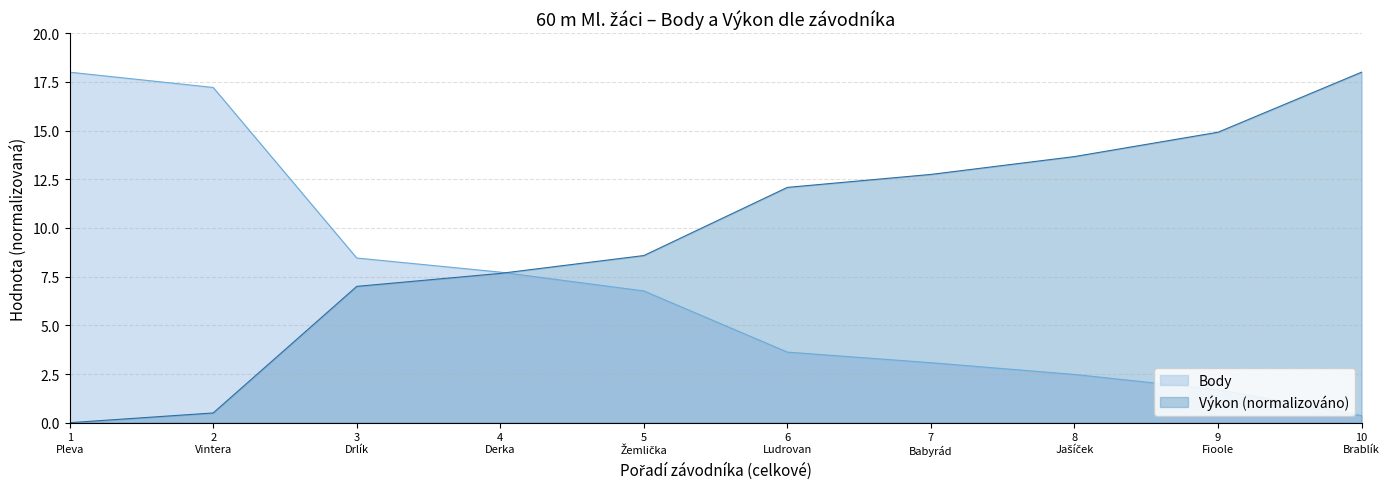

How many distinct data groups are displayed?

2